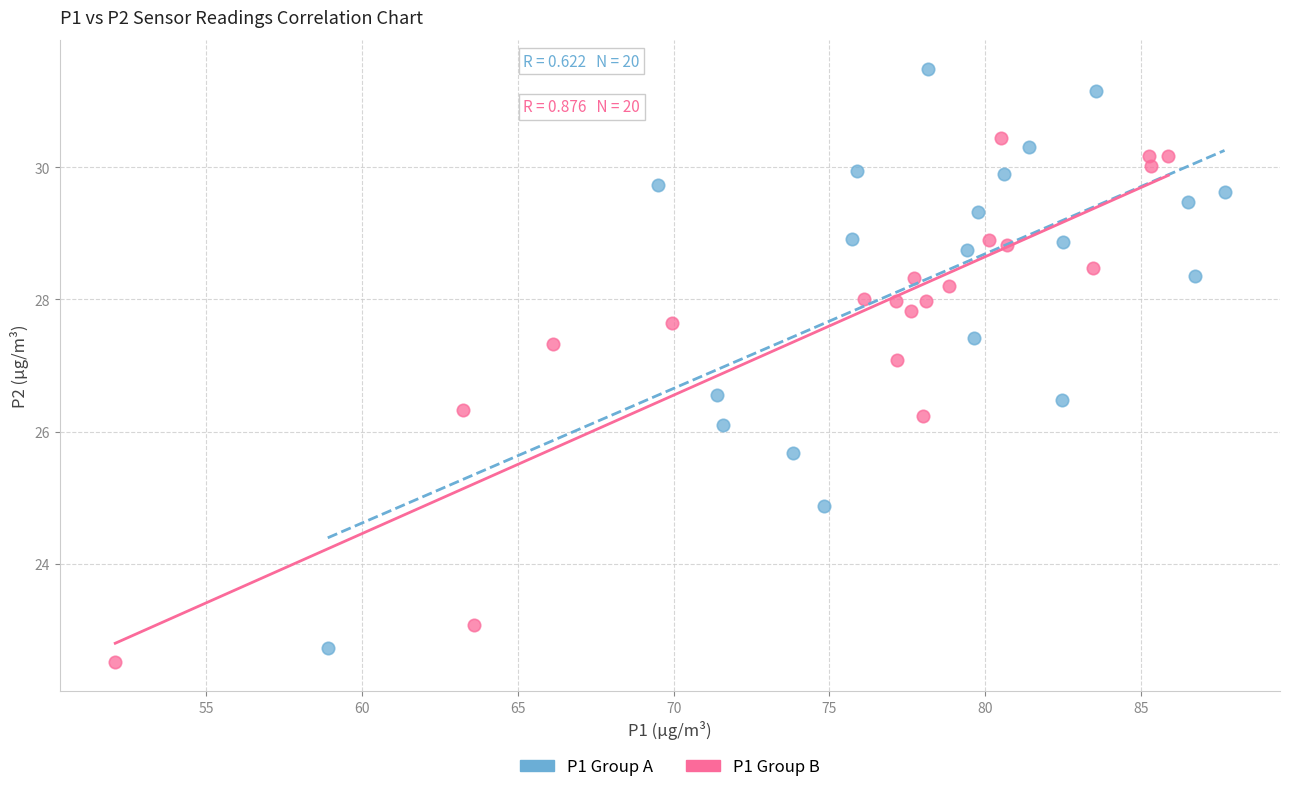

What are all the series names shown in the legend?

P1 Group A, P1 Group B